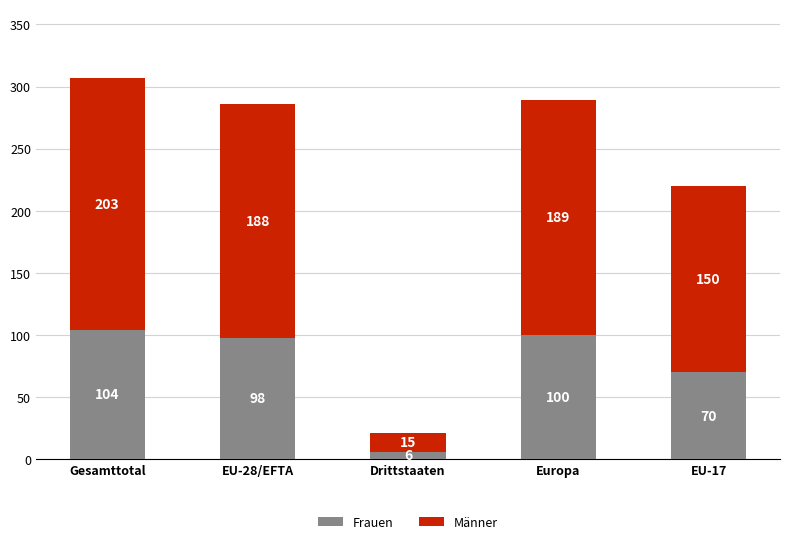

List the labels in order of Frauen value, largest first.

Gesamttotal, Europa, EU-28/EFTA, EU-17, Drittstaaten